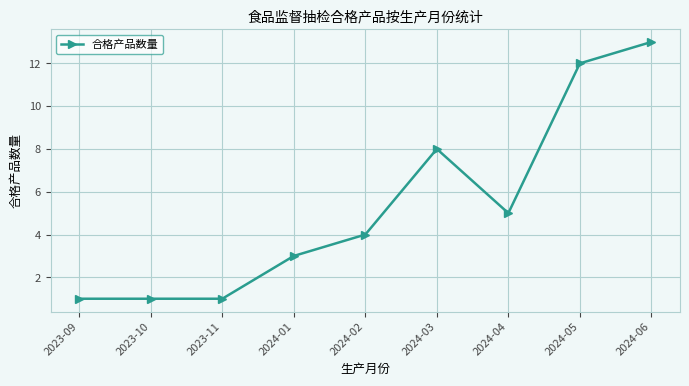

What is the difference between the second highest and second lowest values?

11